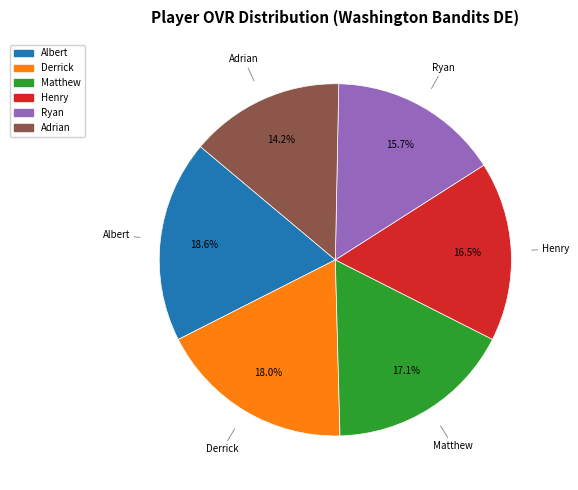

What is the ratio of the value at Albert to the value at Ryan?

1.2